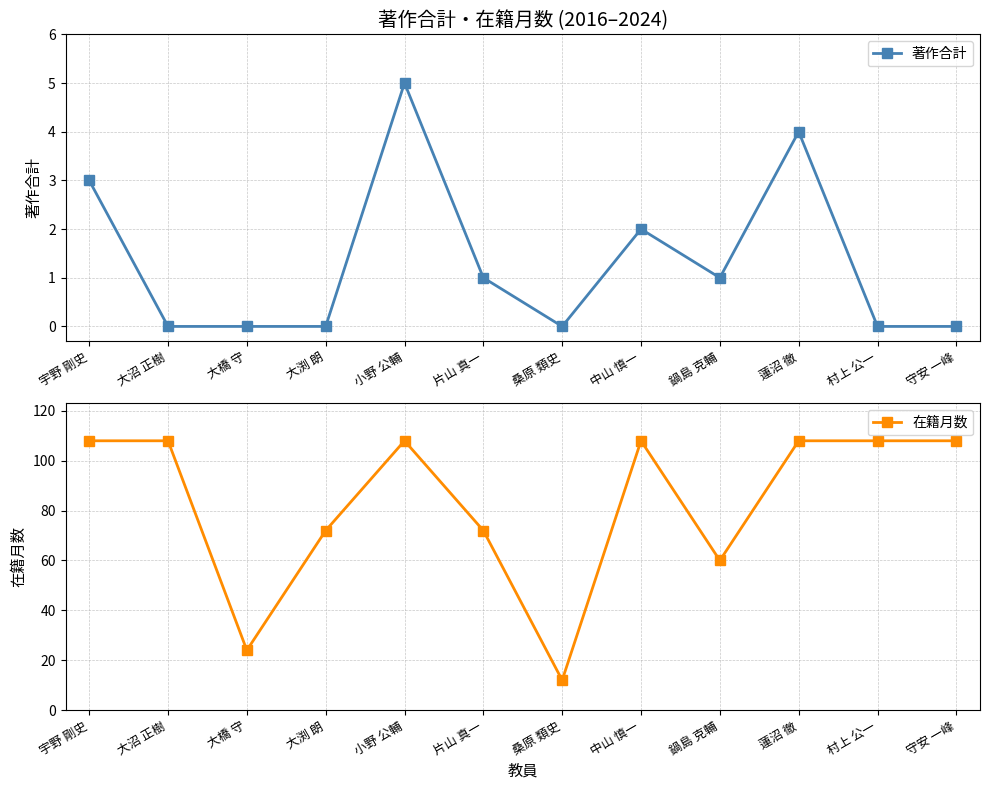

At which category does the chart reach its peak across all series?

宇野 剛史